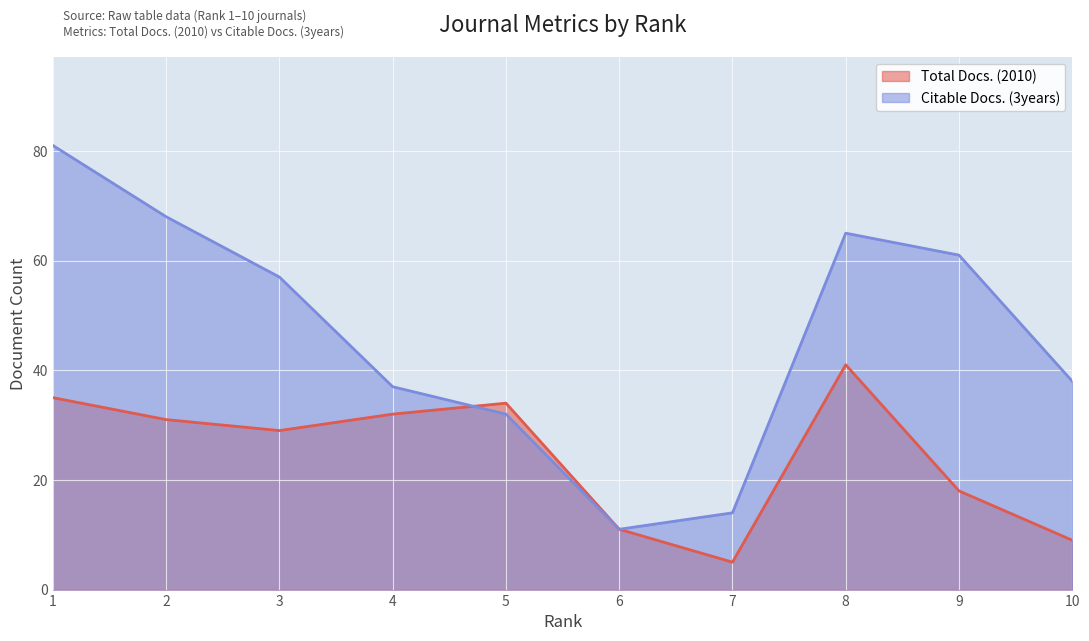

What is the difference between the second highest and minimum values in the Citable Docs. (3years) series?

57